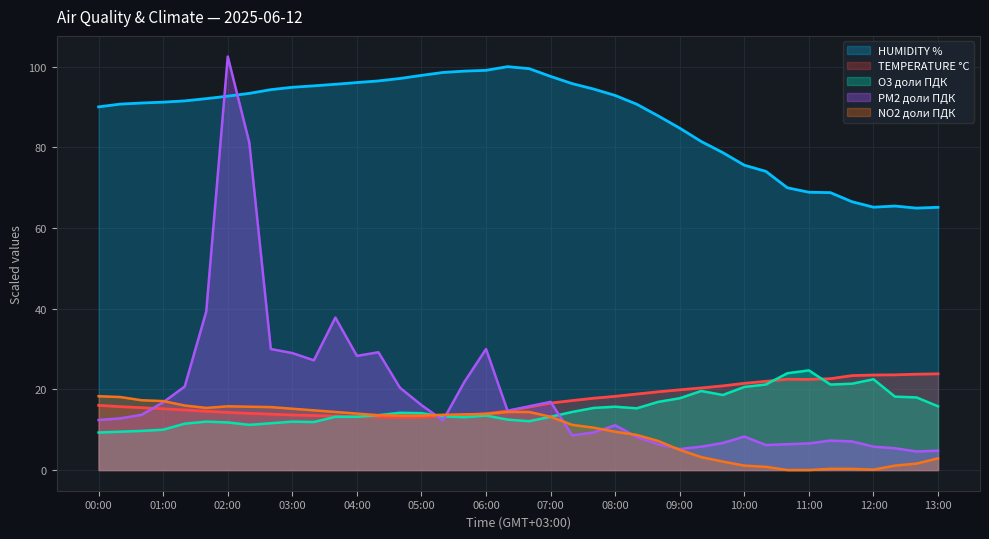

Rank the series by their maximum value, from lowest to highest.

NO2 доли ПДК, TEMPERATURE °C, O3 доли ПДК, HUMIDITY %, PM2 доли ПДК